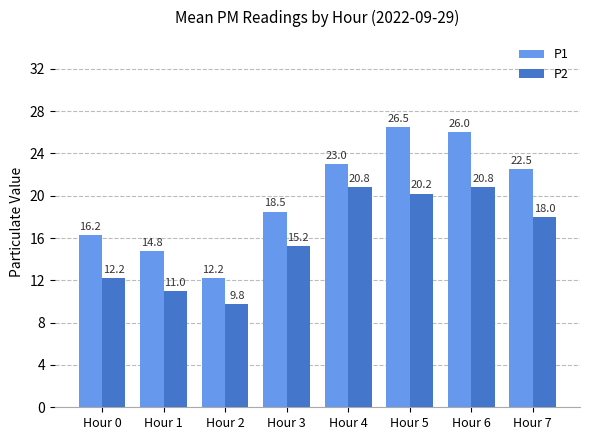

What are all the series names shown in the legend?

P1, P2